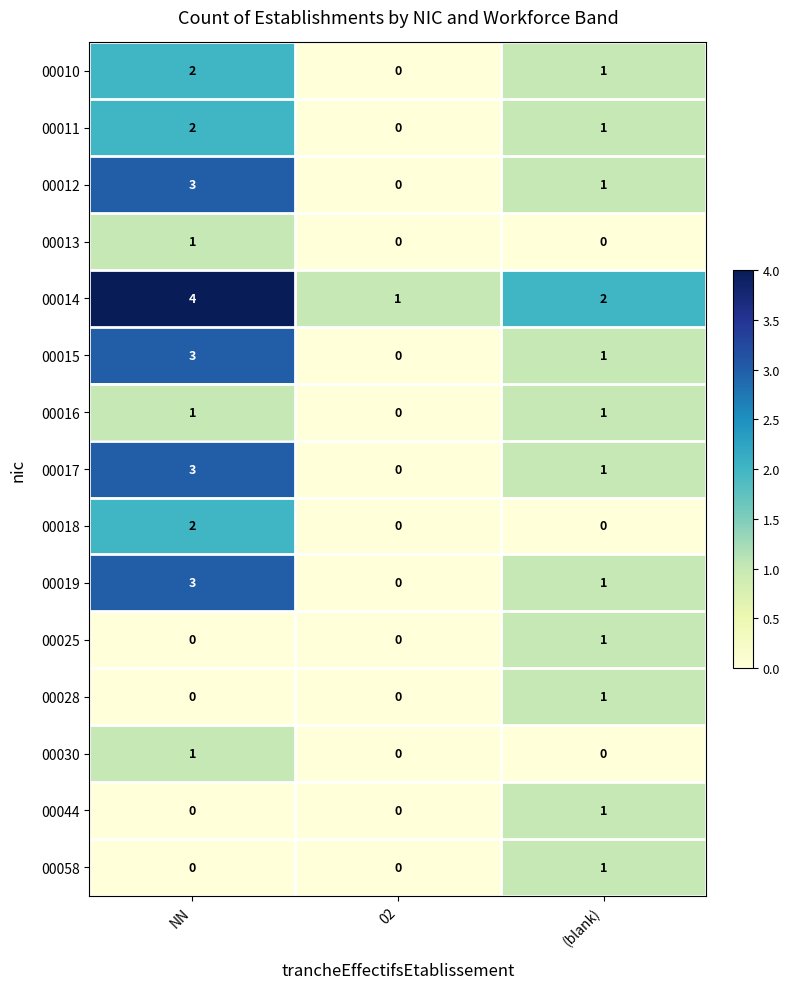

How many series are shown in this chart?

15